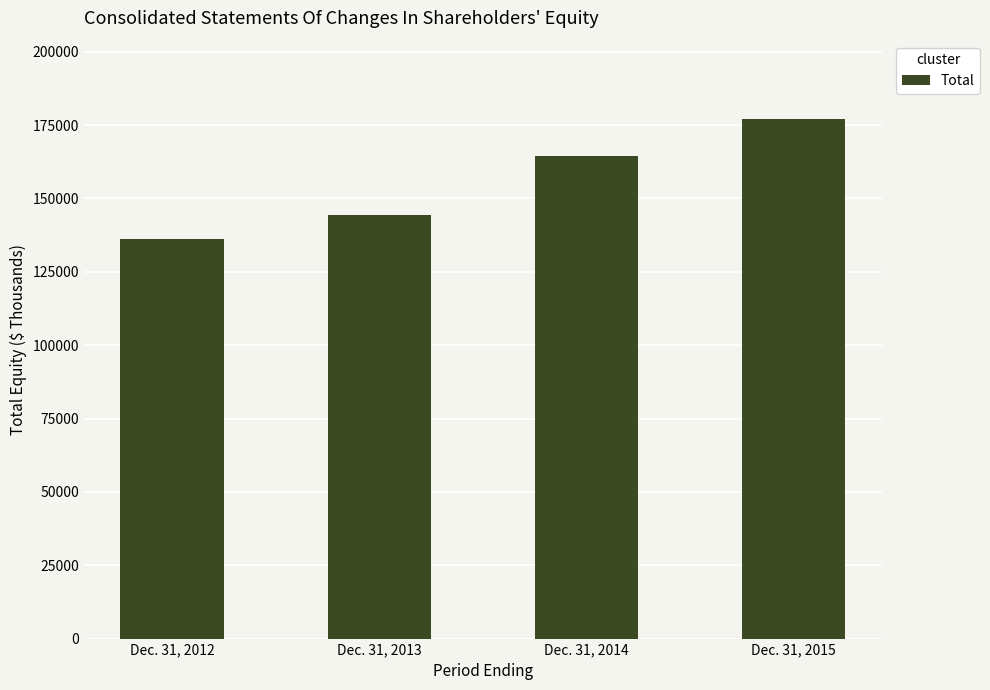

What is the ratio of the value at Dec. 31, 2012 to the value at Dec. 31, 2013?

0.9